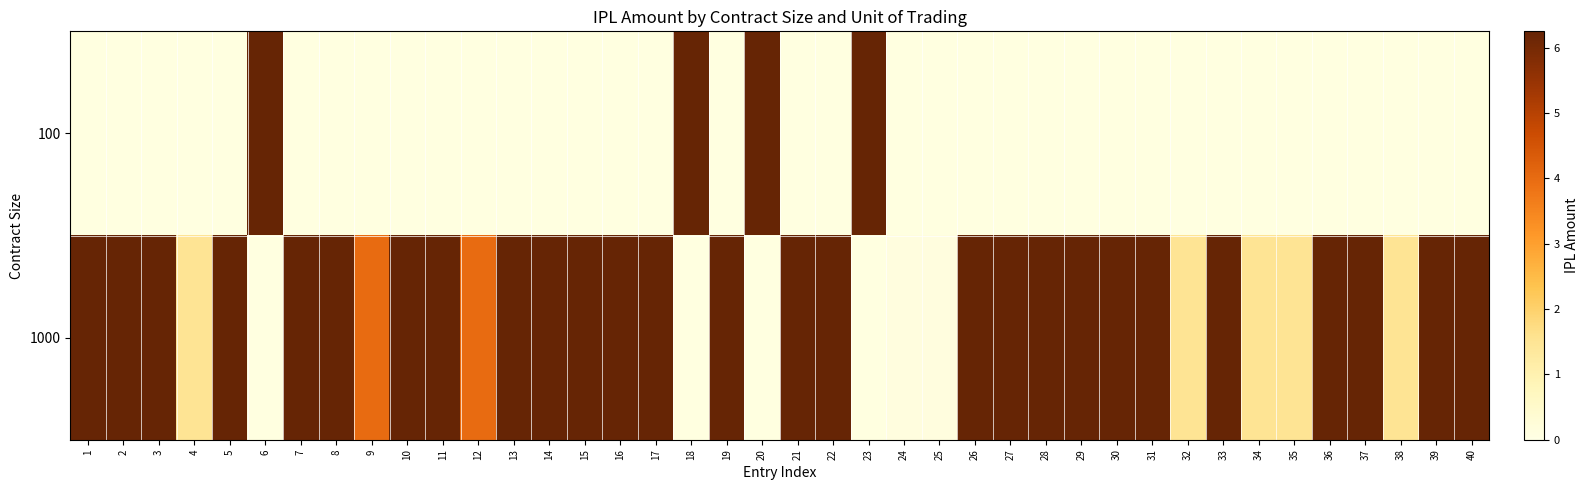

Which series changed the most between 8 and 11?

1000